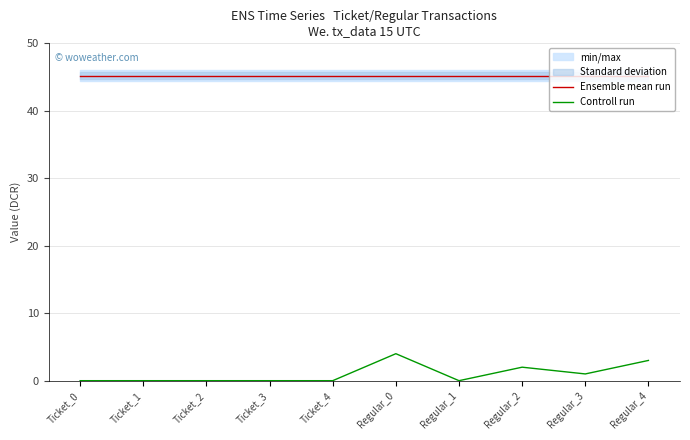

What is the sum of the Controll run values at Ticket_3 and Regular_0?

4.0